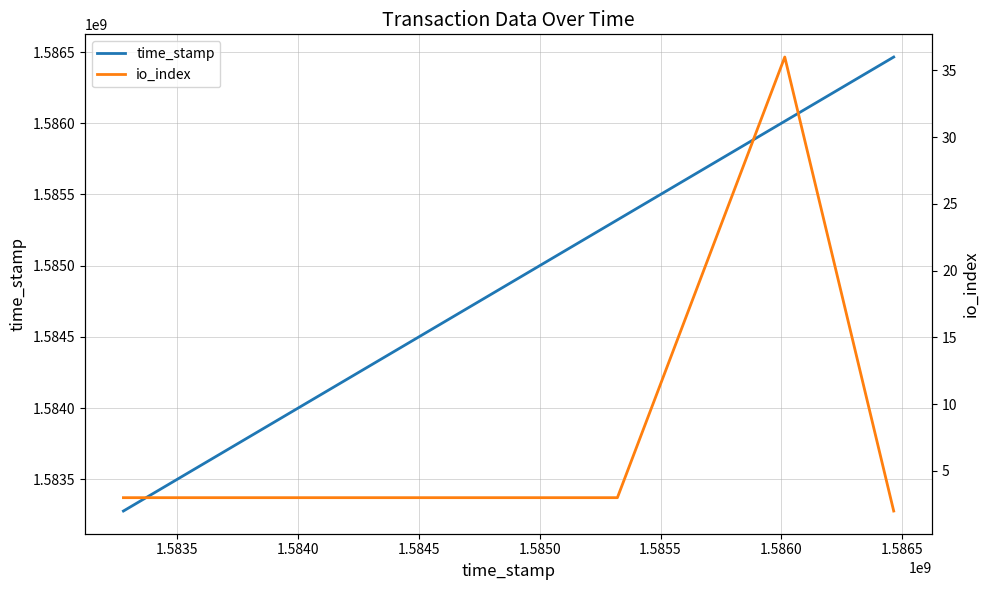

What is the minimum value for time_stamp?

1583277740